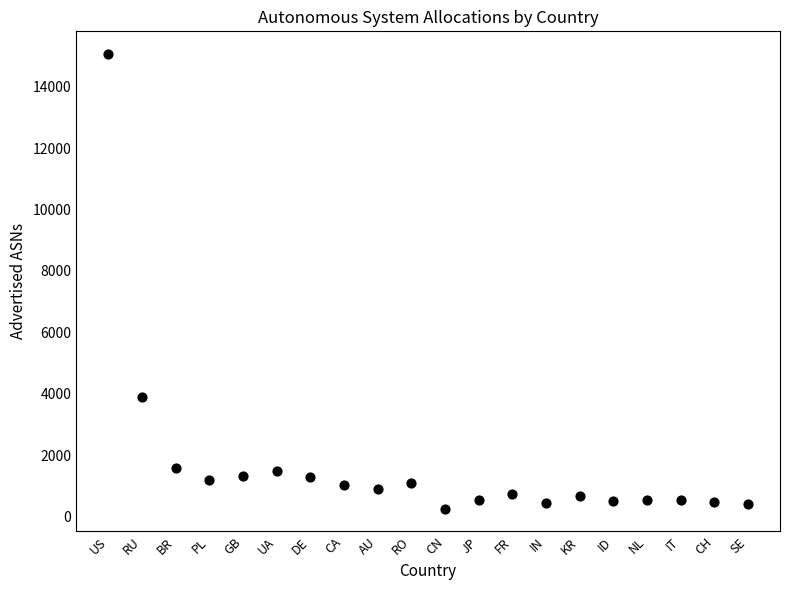

What Y value in the scatter plot is closest to 7664?

3889